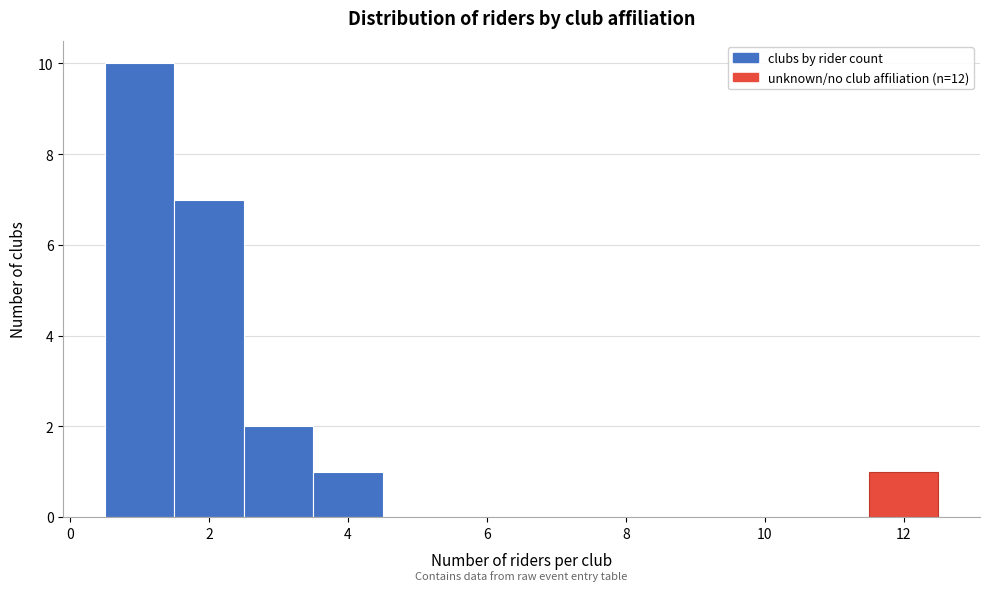

What is the height of the bar covering 3.5 to 4.5 on the x-axis? Neither the bar edges nor the heights are printed on the chart, so give them approximately, as read against the axes.

1